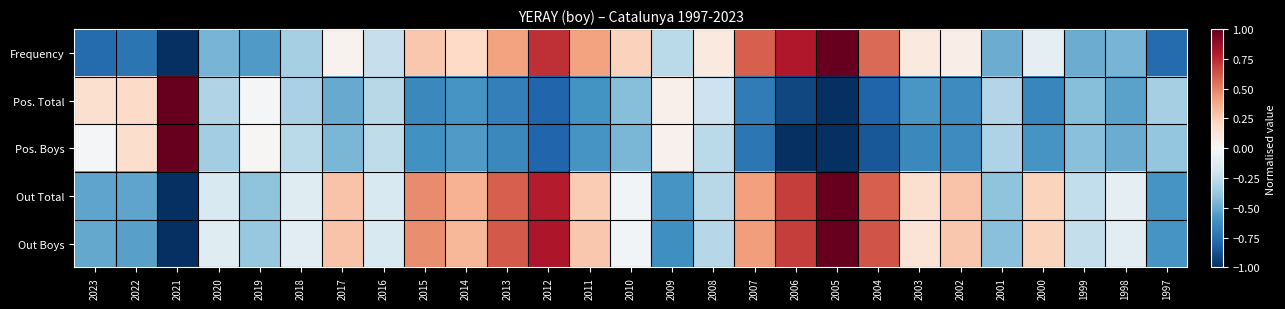

At which category is the sum across all series the highest?

2005